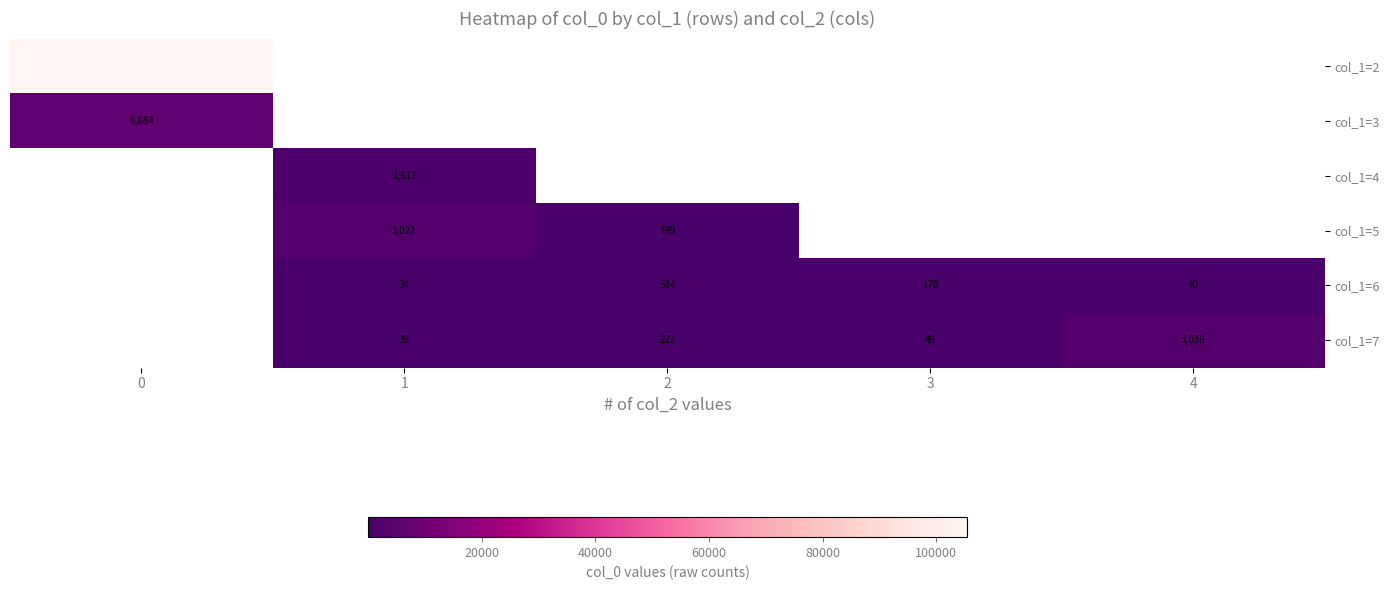

At how many categories does at least one series exceed 72133?

1